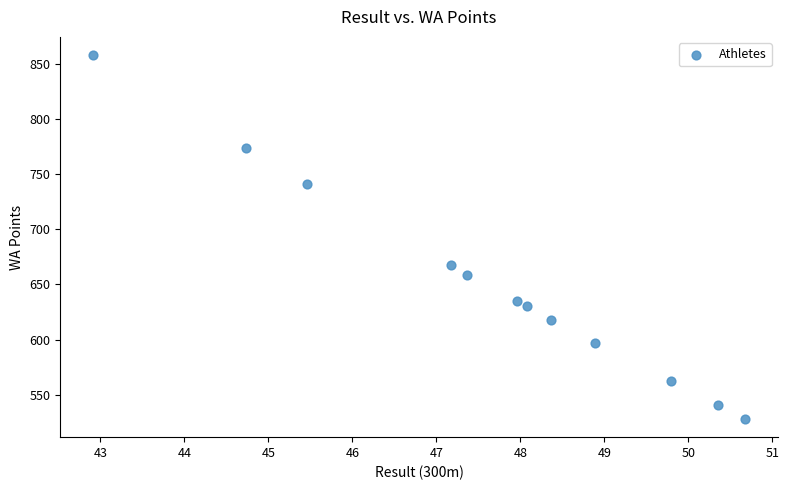

What Y value in the scatter plot is closest to 693?

668